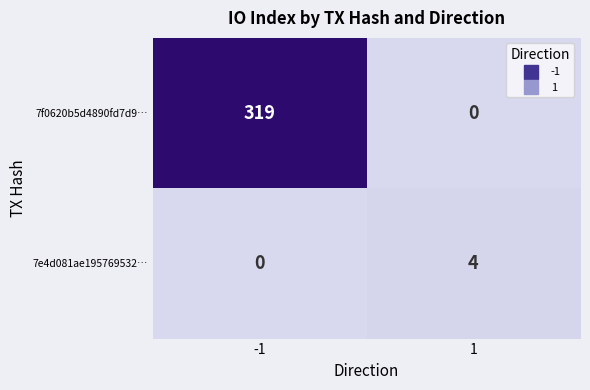

What is the greatest value displayed?

319